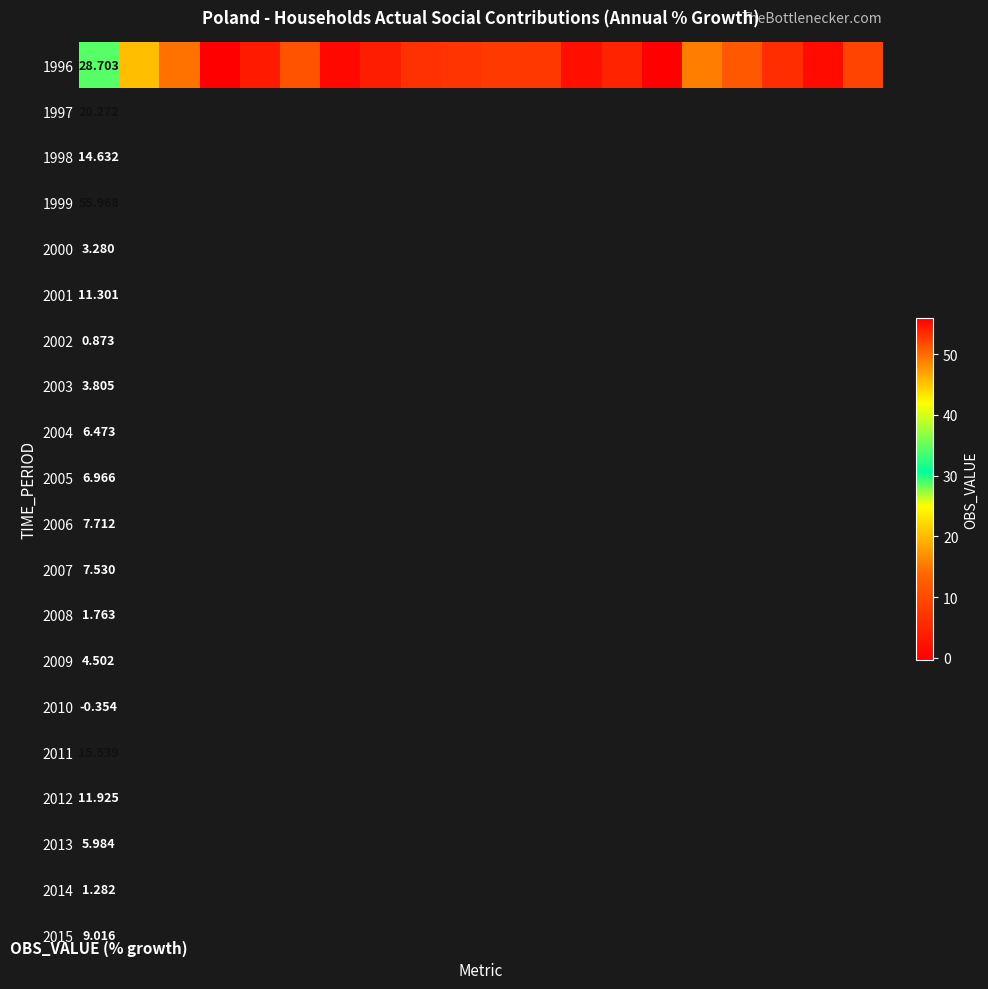

What is the ratio of the value at 17 to the value at 18?

4.7